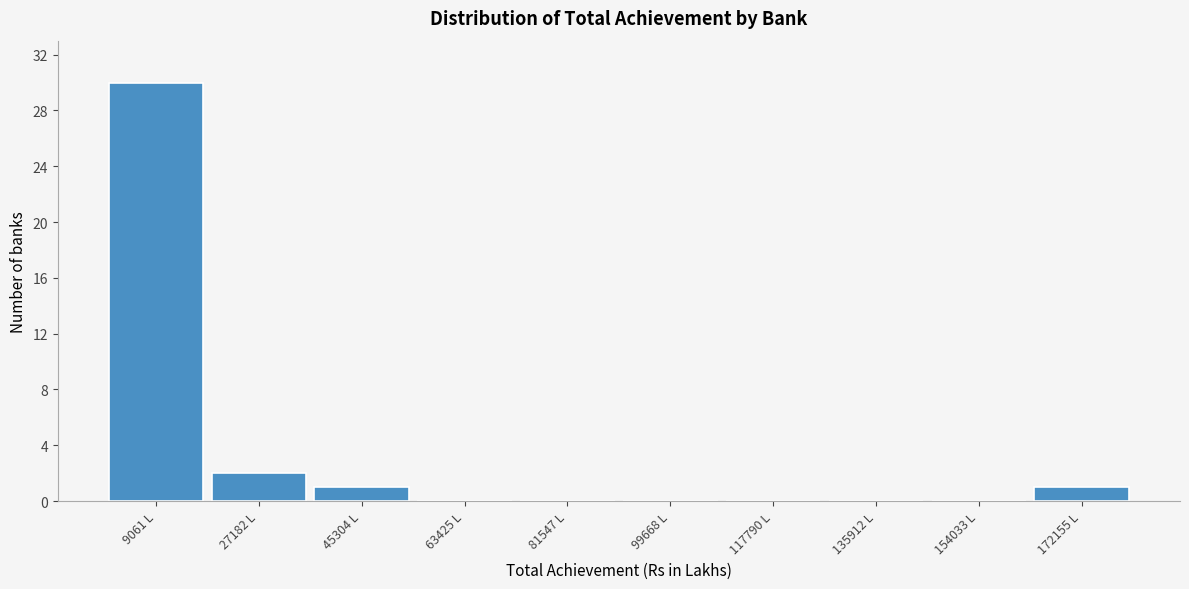

What is the height of the bar covering 0 to 18000 on the x-axis? Neither the bar edges nor the heights are printed on the chart, so give them approximately, as read against the axes.

30